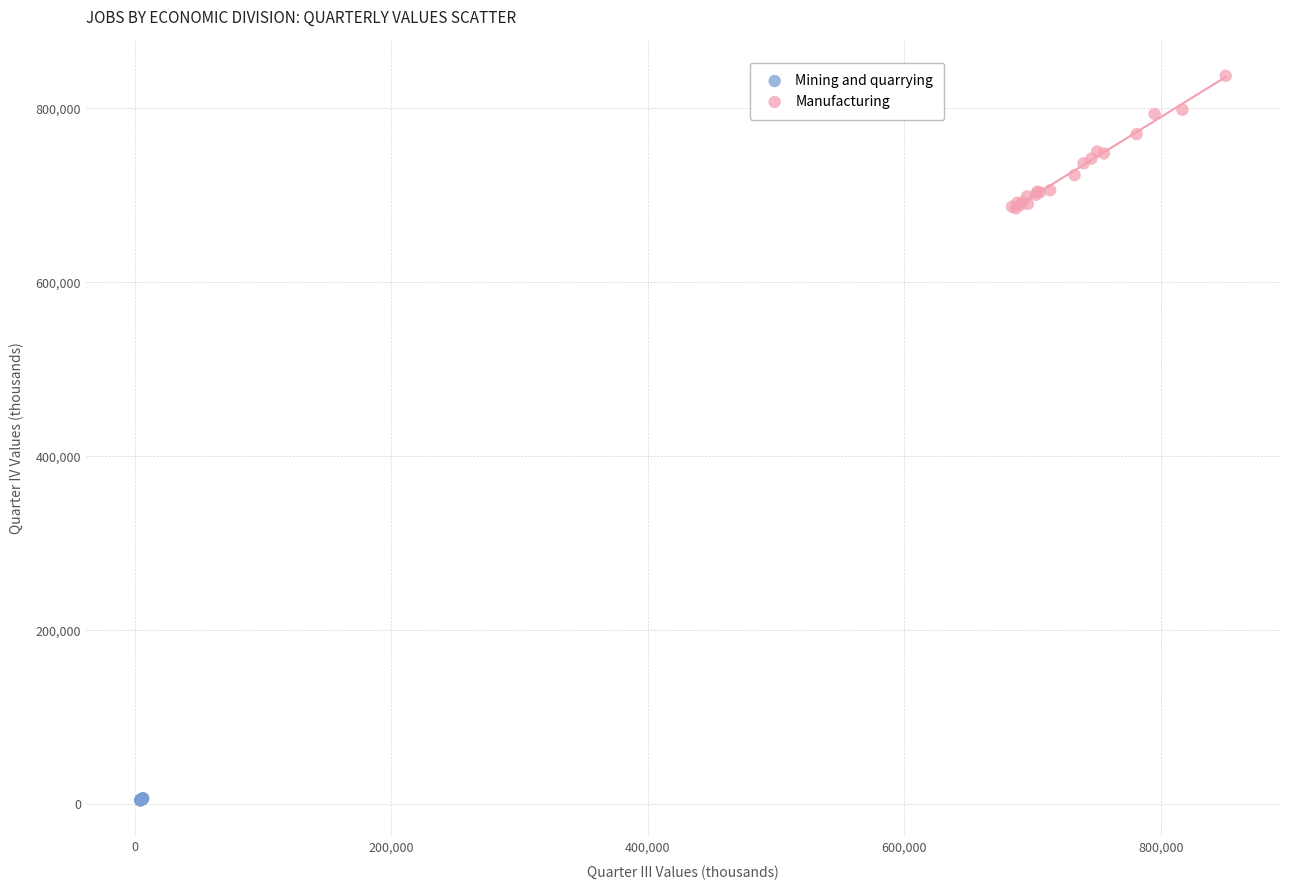

Which series has the largest Y range (max minus min)?

Manufacturing